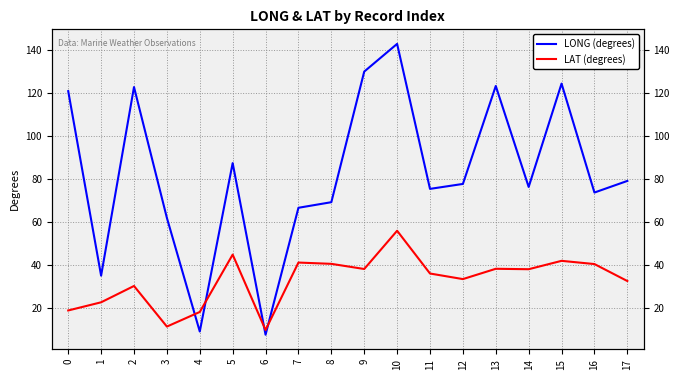

What is the value of the LAT (degrees) point at the 7th from the left?

9.7